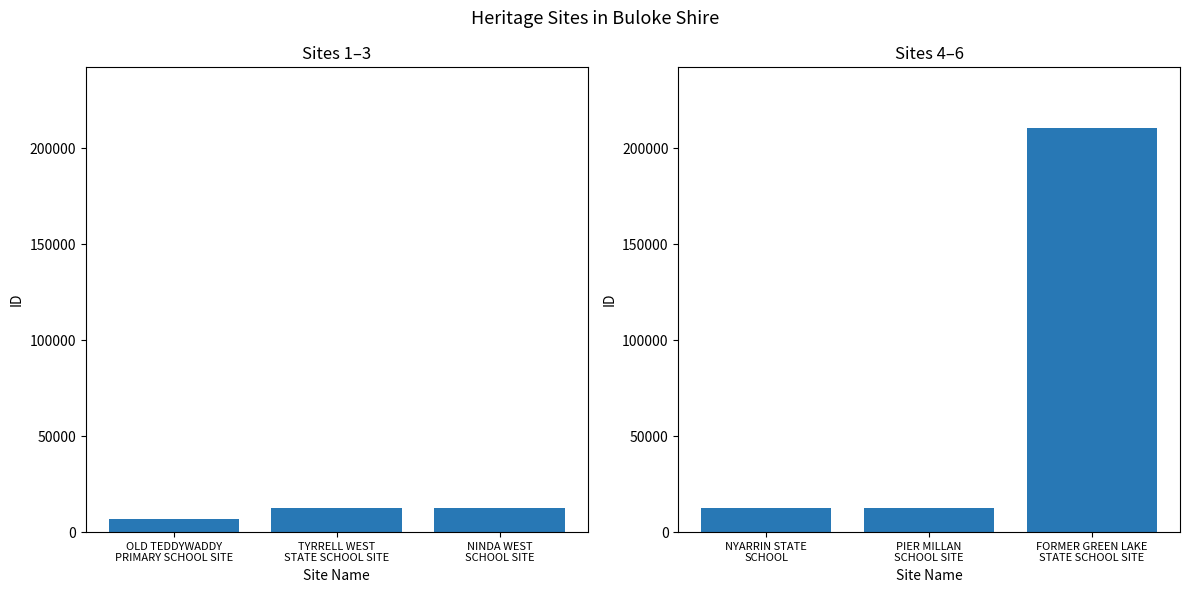

What is the average value of the ID (second half) series?

78456